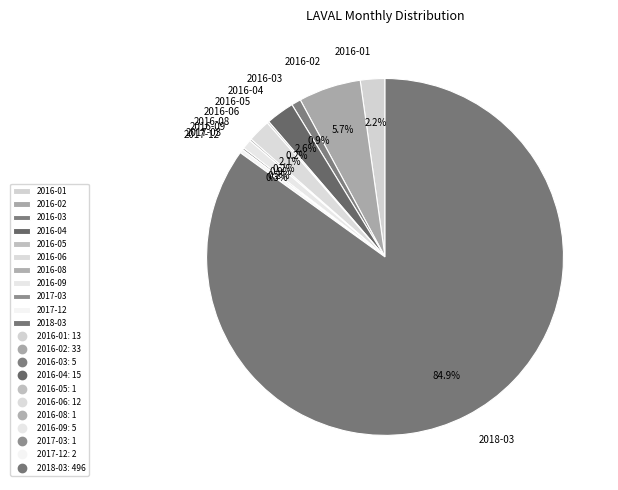

Which slice is the largest?

2018-03